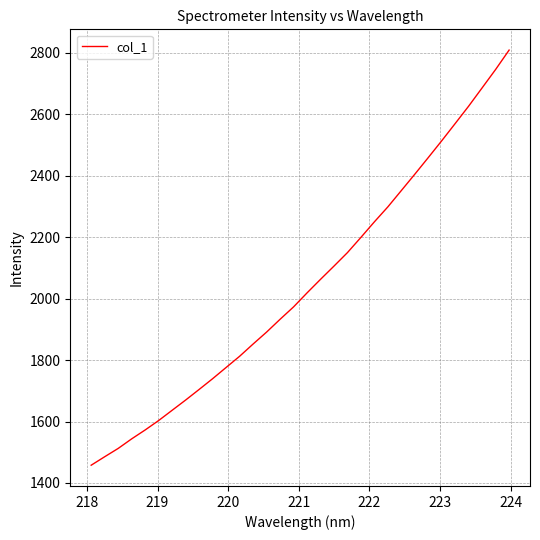

What is the difference between the maximum and minimum values?

1351.6